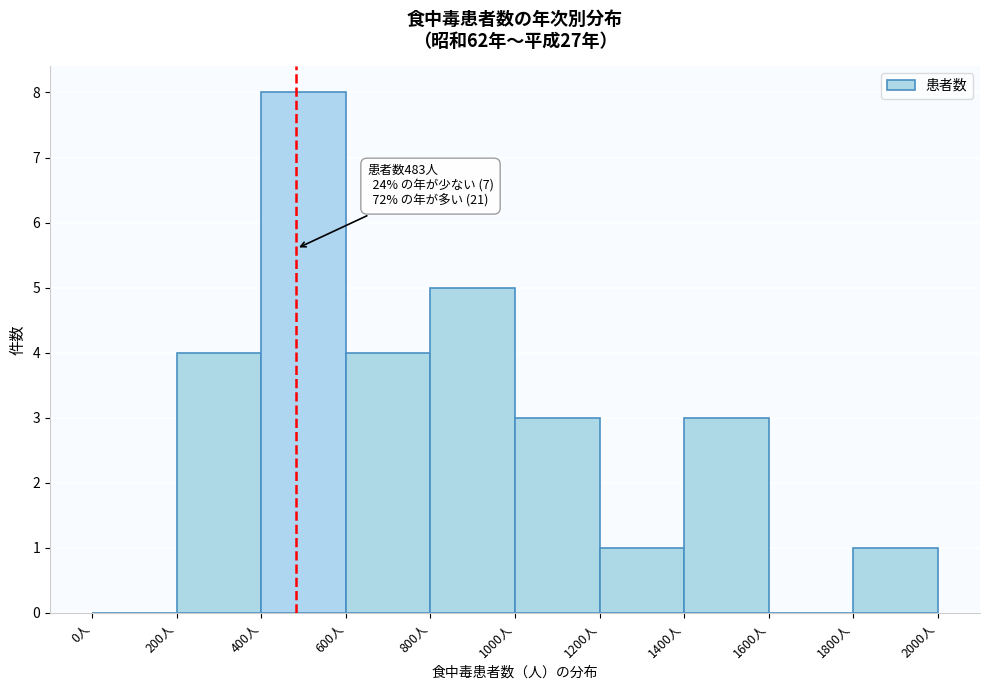

Which range on the x-axis has the tallest bar?

400 to 600